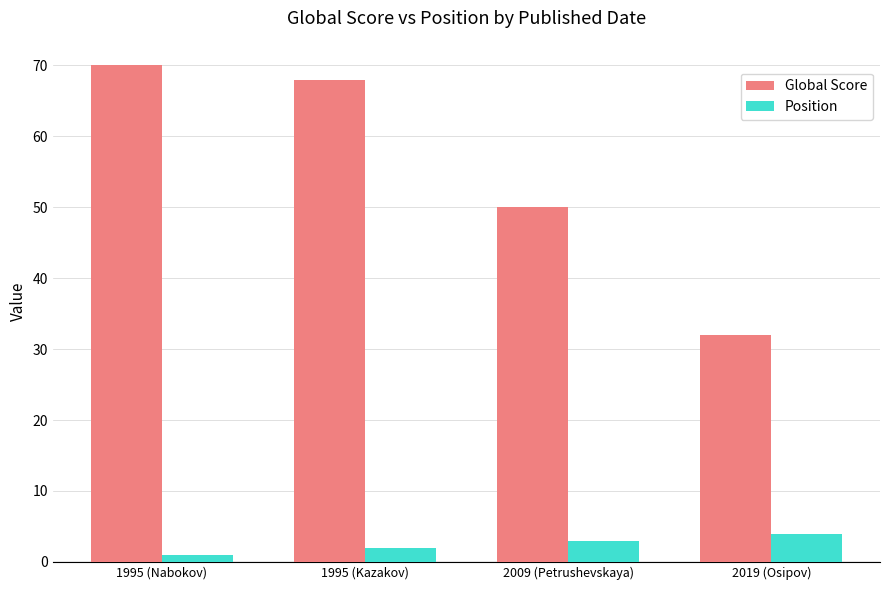

Rank the series at 1995 (Kazakov) from highest to lowest value.

Global Score, Position